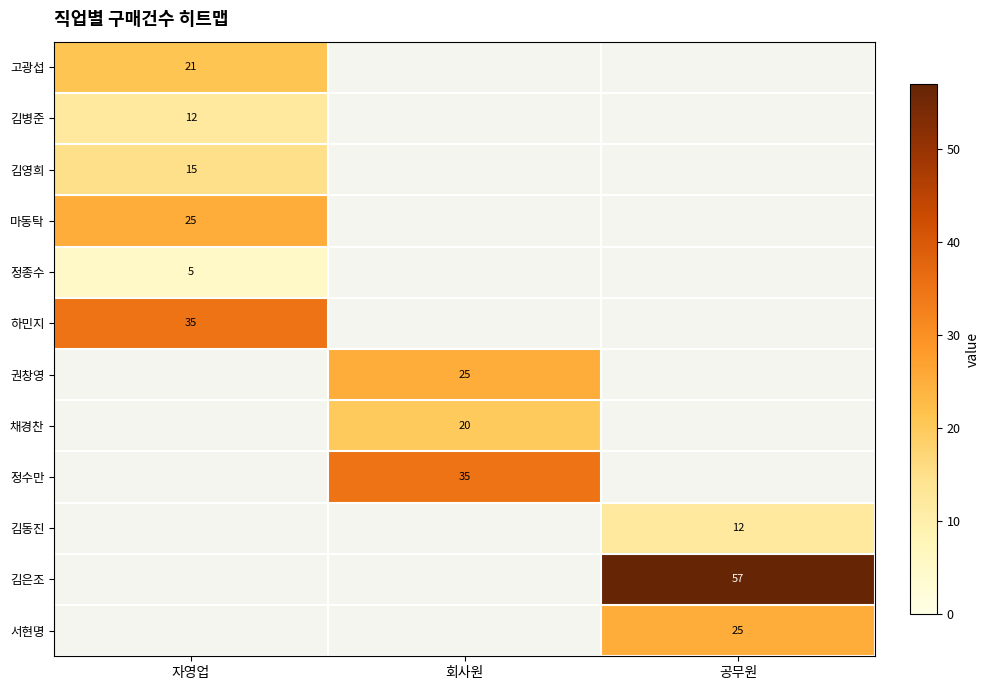

The 고광섭 series shows 21 at 자영업. True or false?

True